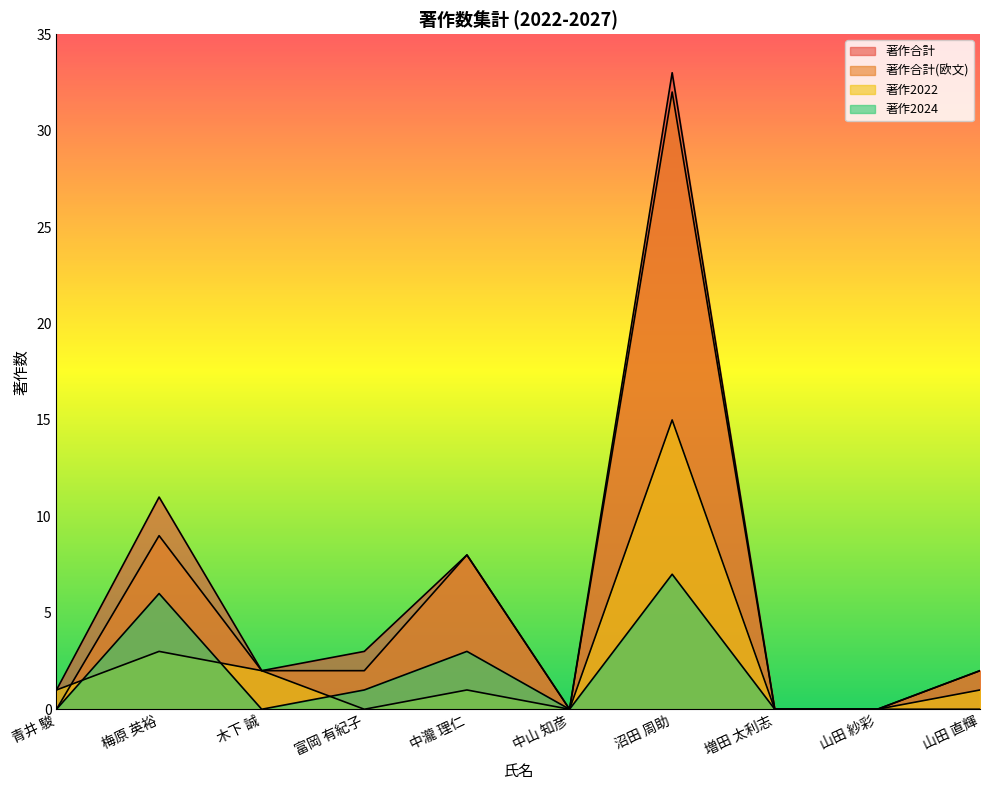

Reading left to right, list all the values displayed in this chart.

著作合計: 1	11	2	3	8	0	33	0	0	2
著作合計(欧文): 0	9	2	2	8	0	32	0	0	2
著作2022: 1	3	2	0	1	0	15	0	0	1
著作2024: 0	6	0	1	3	0	7	0	0	0